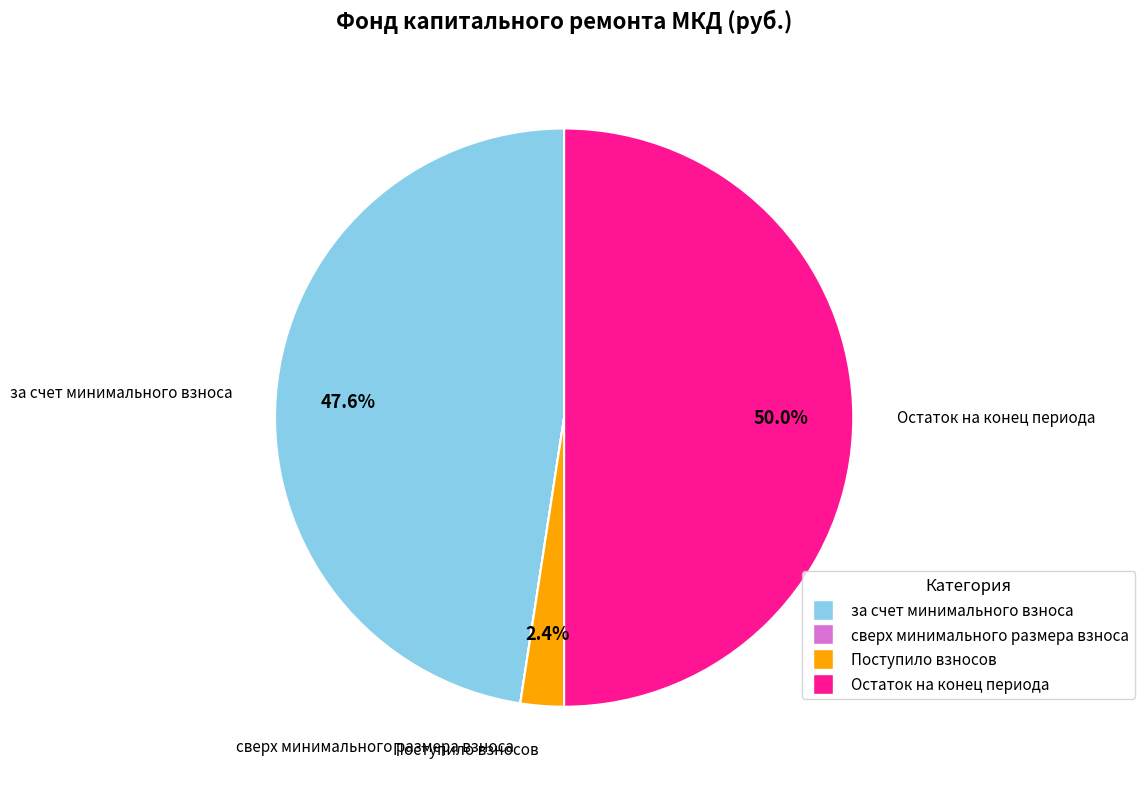

Is за счет минимального взноса the majority of the pie?

No